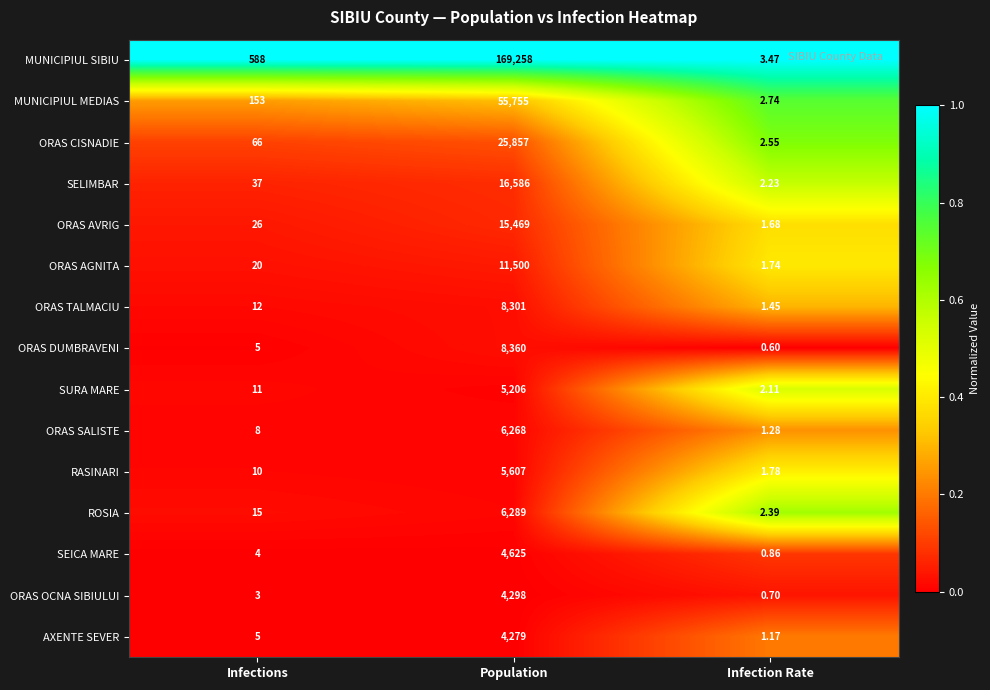

Which category has the lowest value across all series?

Infection Rate